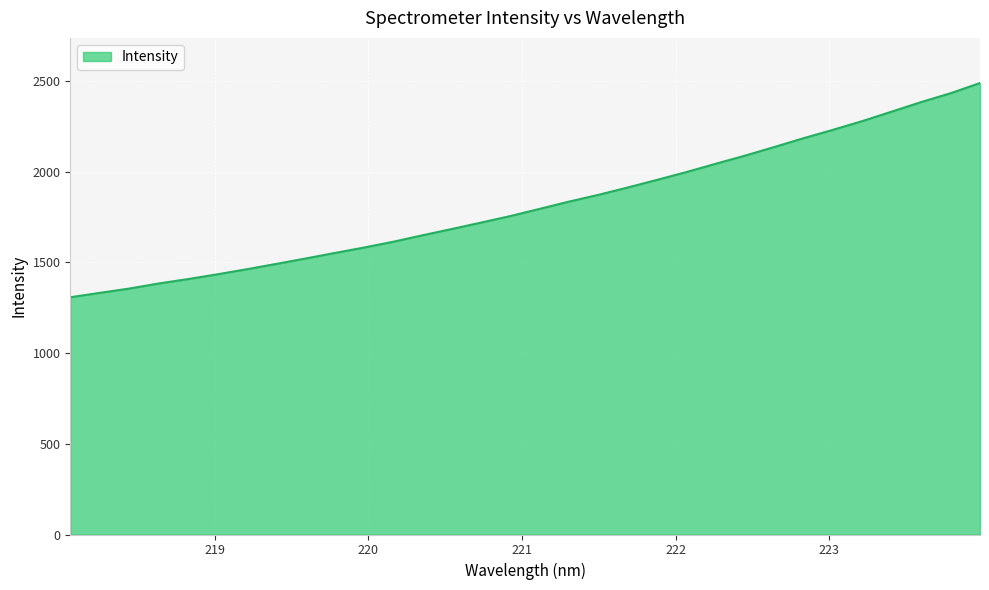

What is the difference between the maximum and minimum values?

1180.6